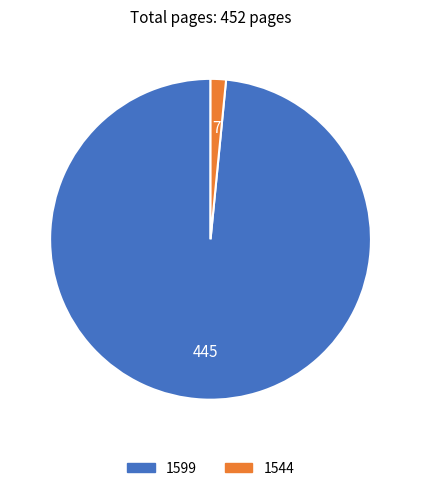

True or false: 1544 accounts for 2% of the total.

True